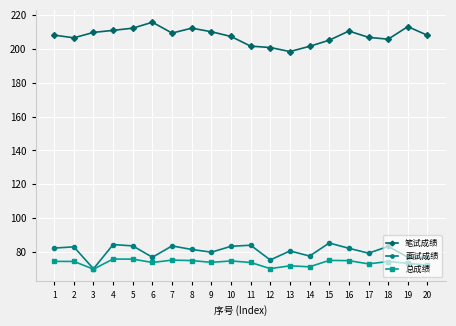

True or false: 面试成绩 has more than 2 interior local peaks.

True